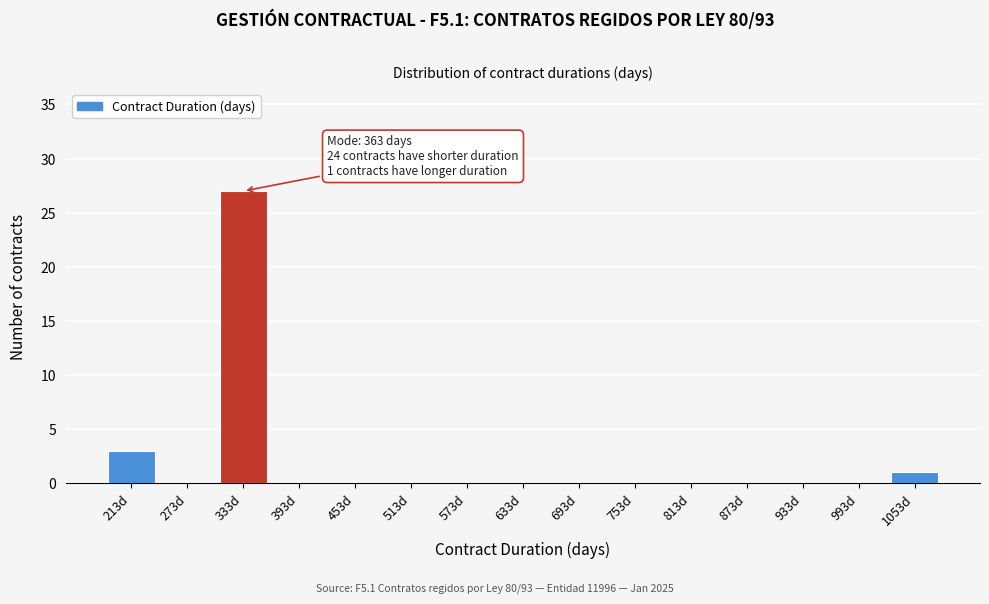

Reading right to left, extract all data points from this chart.

1053d=1	993d=0	933d=0	873d=0	813d=0	753d=0	693d=0	633d=0	573d=0	513d=0	453d=0	393d=0	333d=27	273d=0	213d=3